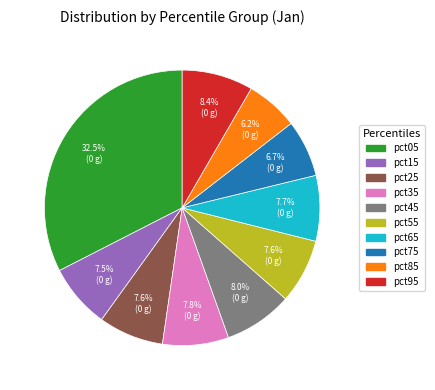

Which slice is the largest?

pct05